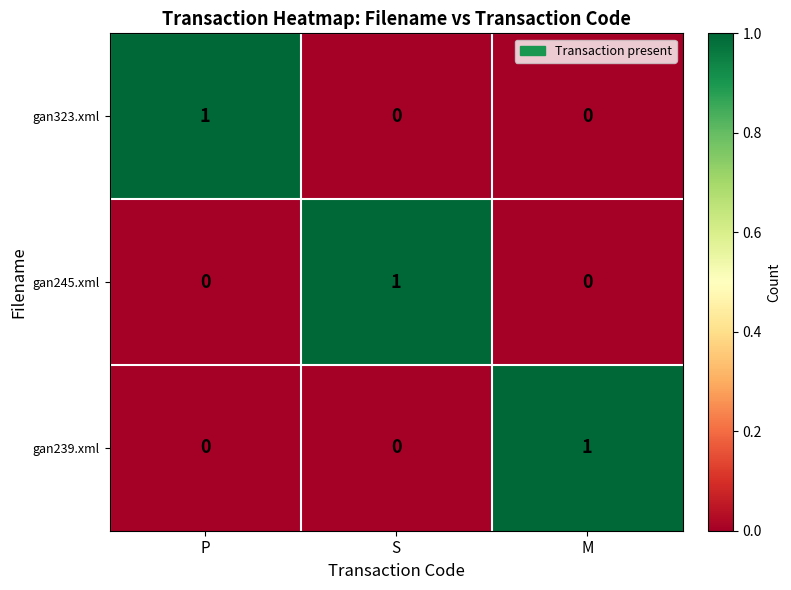

The gan245.xml series shows -1 at M. True or false?

False